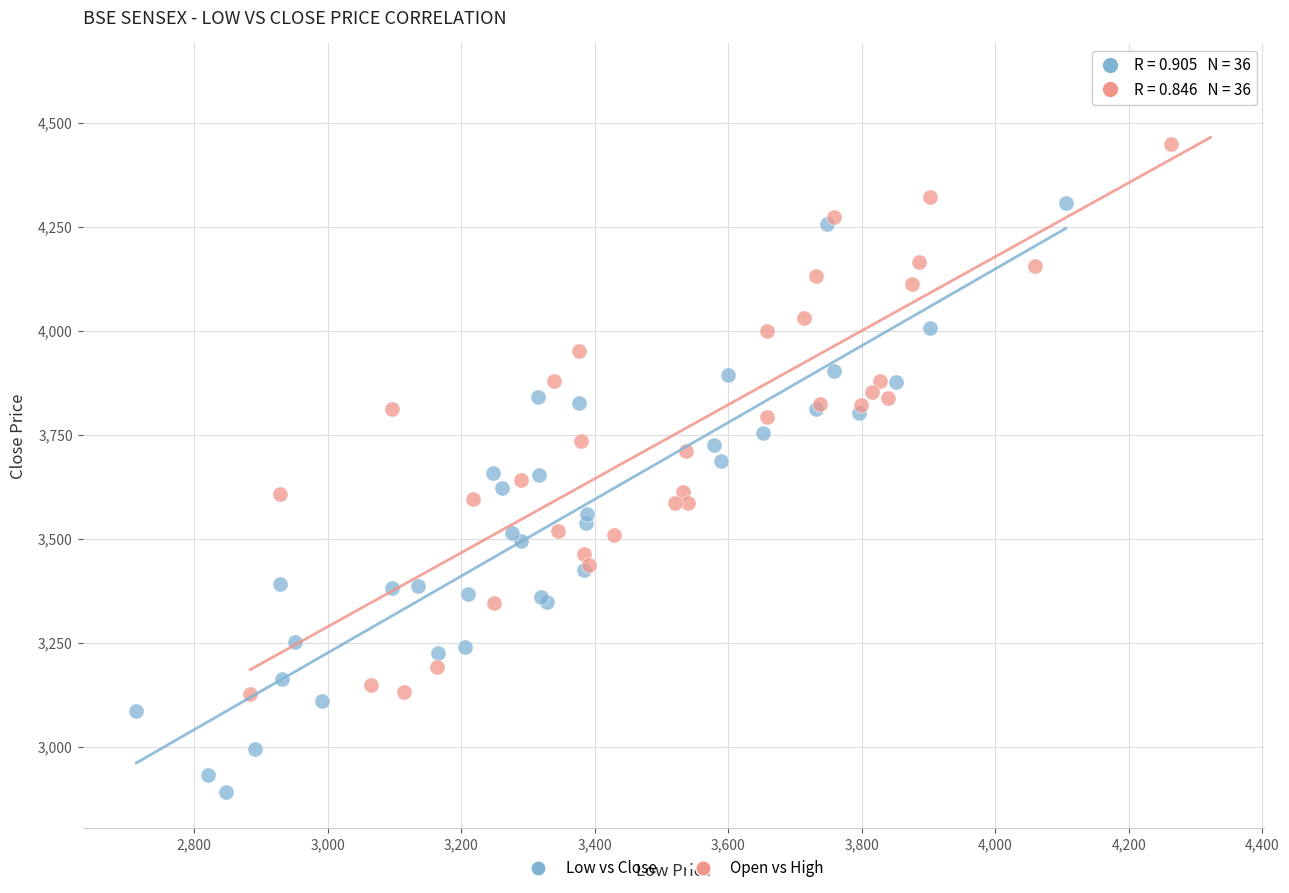

Which series reaches the maximum Y coordinate?

Open vs High